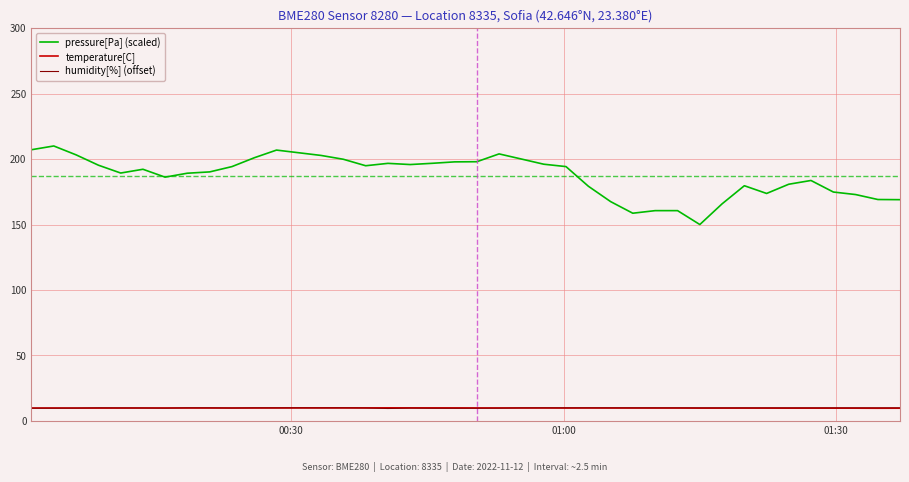

What is the minimum value shown in the chart?

9.5